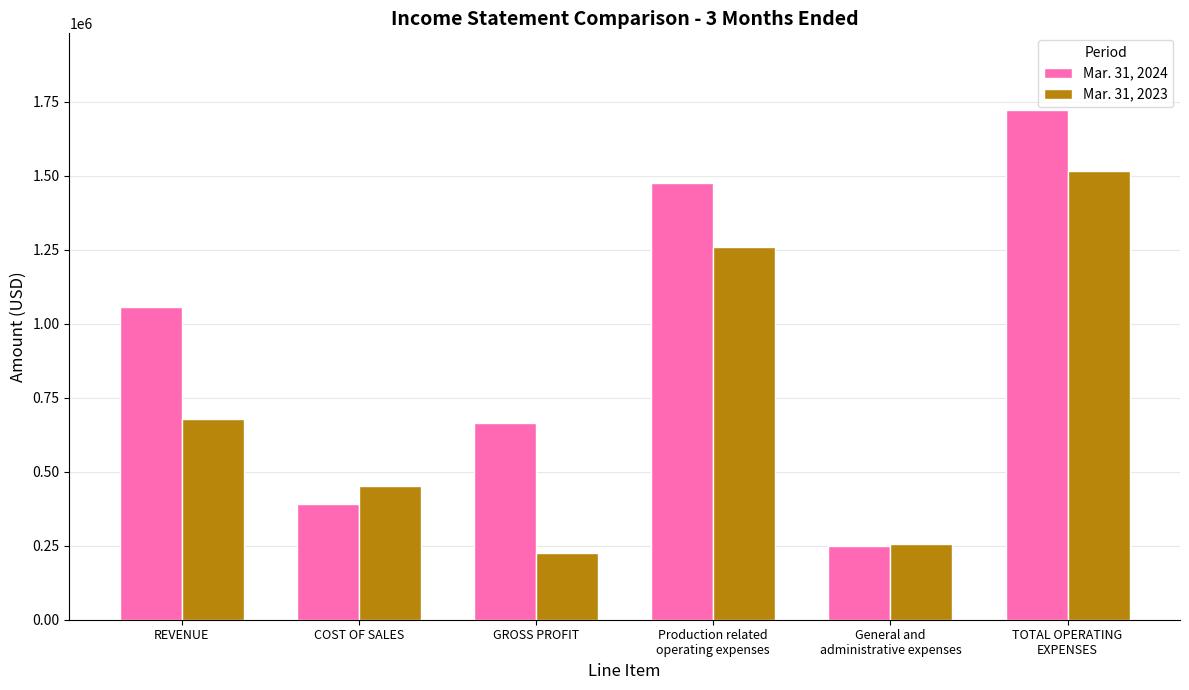

Does the chart contain stacked bars?

No